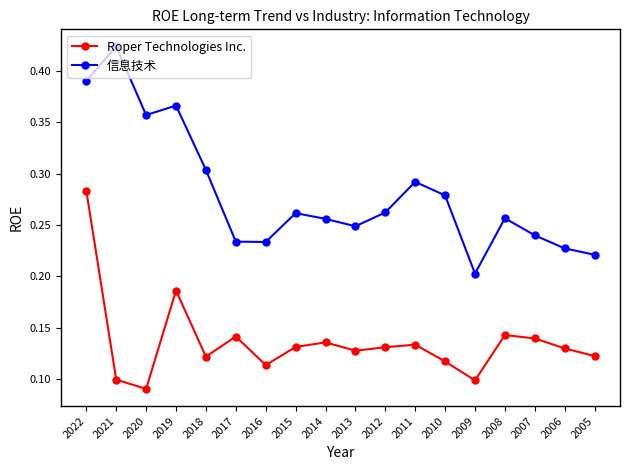

Rank the series by their maximum value, from lowest to highest.

Roper Technologies Inc., 信息技术